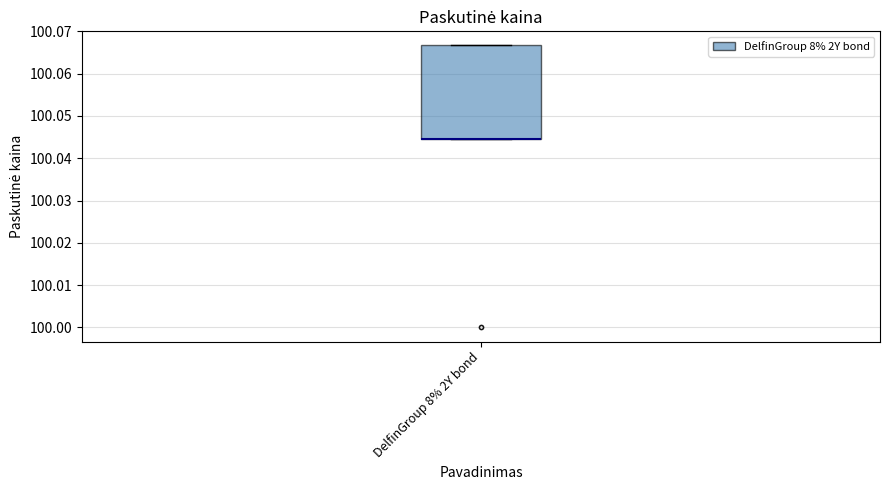

Read this box plot against the y-axis: the position of the median line, the range covered by the box, and the ends of both whiskers. The values are not printed on the chart, so give them approximately, as read against the axis.

median 100.044 (drawn on the box's lower edge), box 100.044 to 100.067, whiskers 100.044 to 100.067